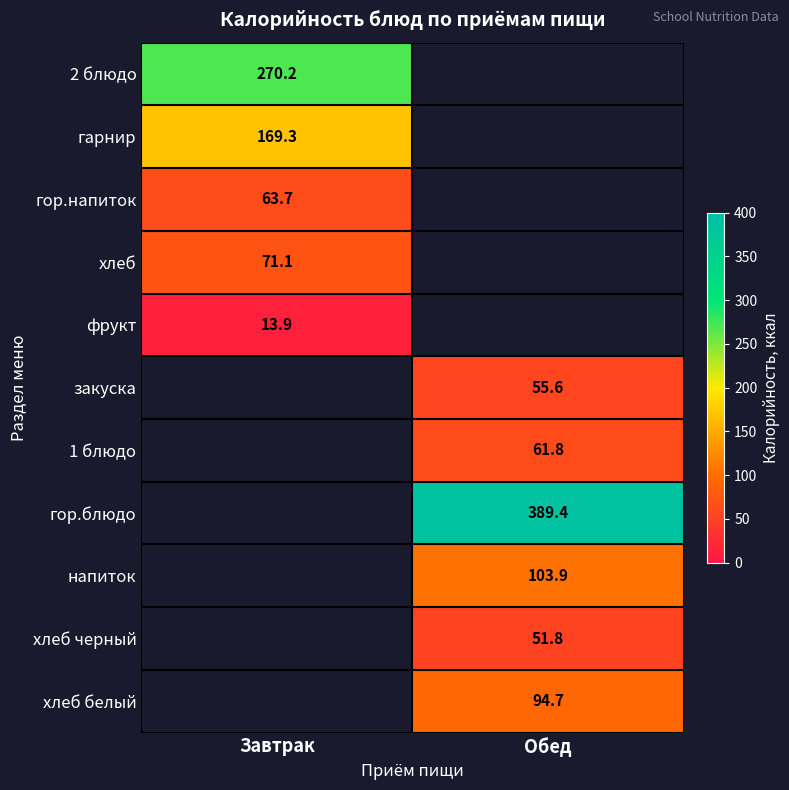

The напиток series shows 30.1 at Обед. True or false?

False